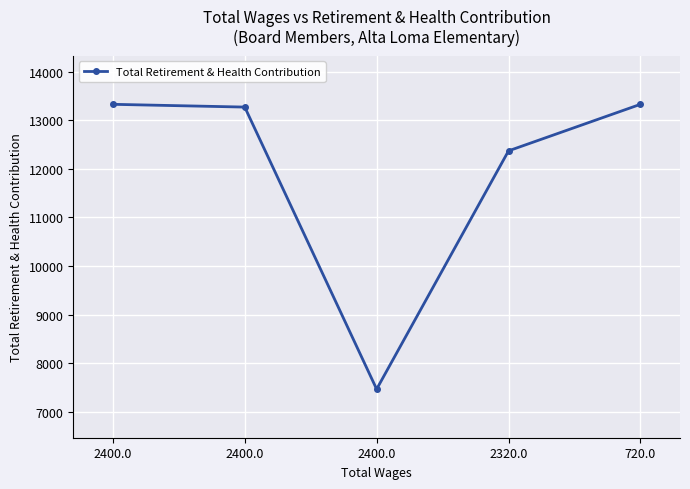

Where is the data nearest to the value 10396?

2320.0